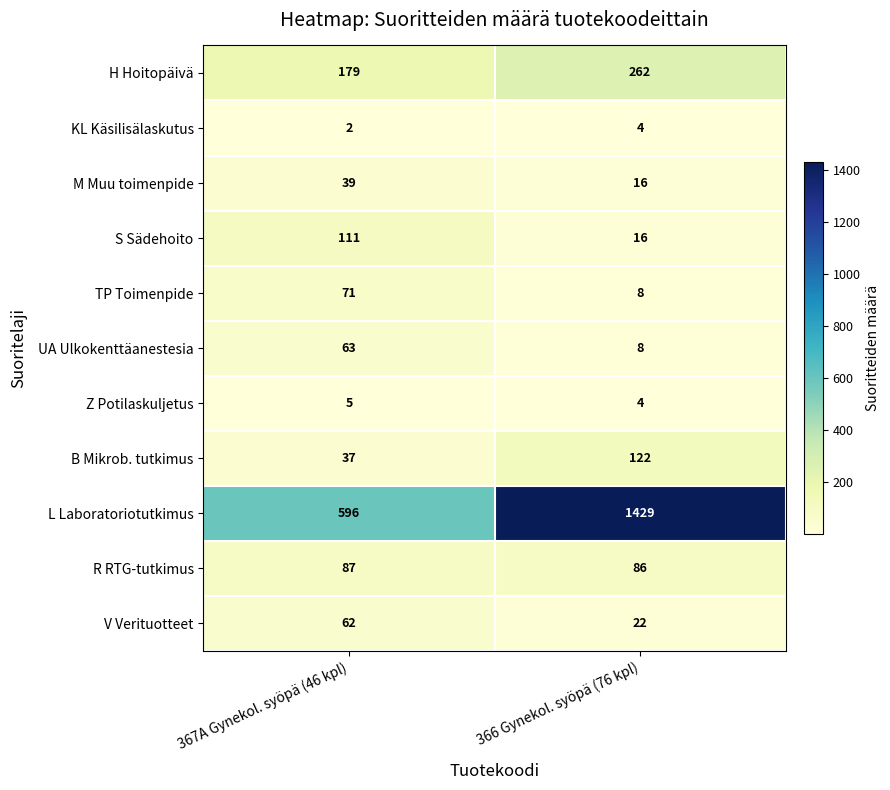

List the labels in order of L Laboratoriotutkimus value, largest first.

366 Gynekol. syöpä (76 kpl), 367A Gynekol. syöpä (46 kpl)